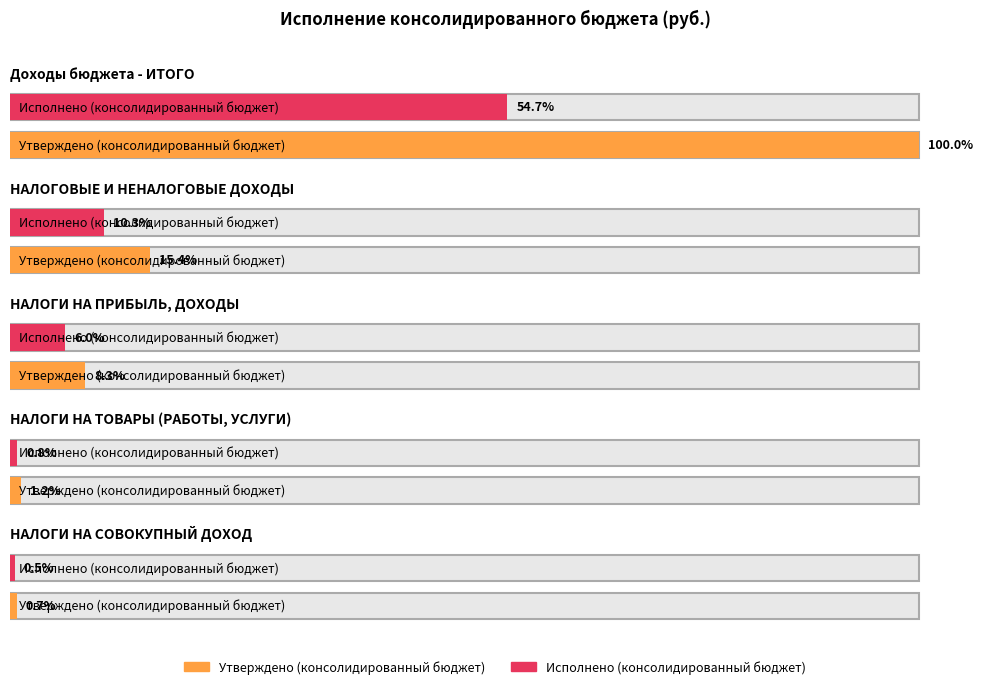

What is the maximum value for Исполнено (консолидированный бюджет)?

611936983.2